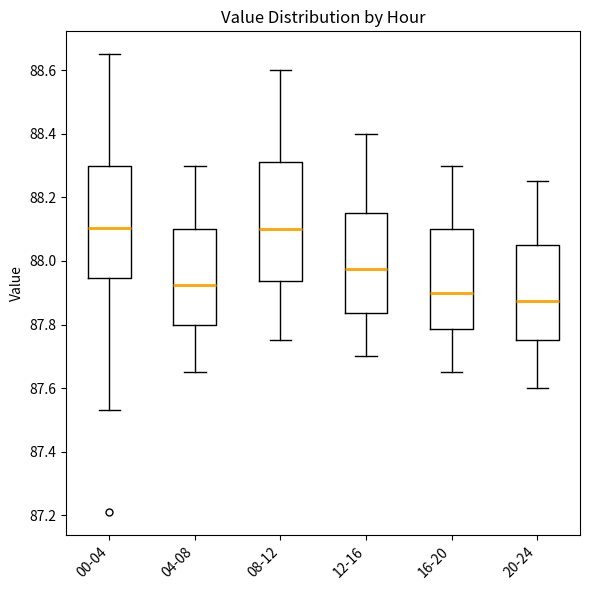

Which box's median line is the lowest?

20-24